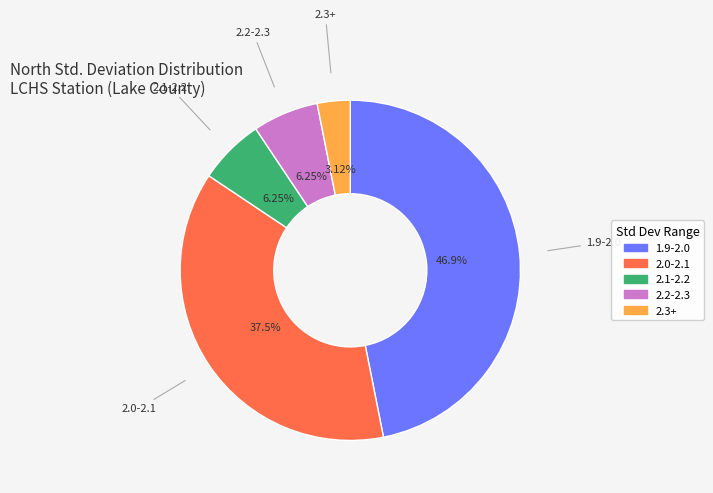

What is the smallest slice in the pie chart?

2.3+